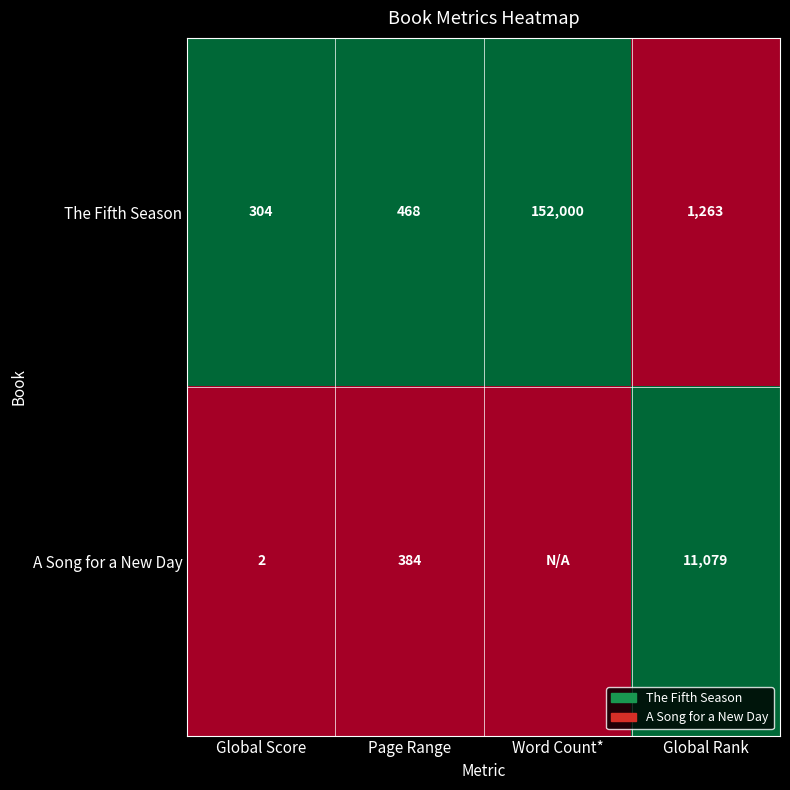

The value of The Fifth Season at Word Count* is 83244. True or false?

False